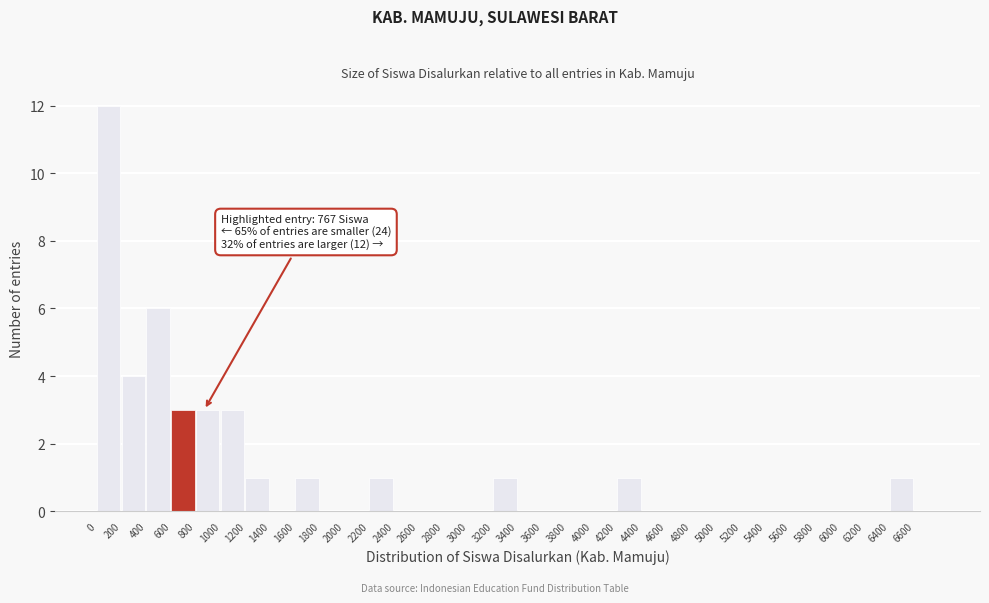

Which range on the x-axis has the tallest bar?

0 to 200